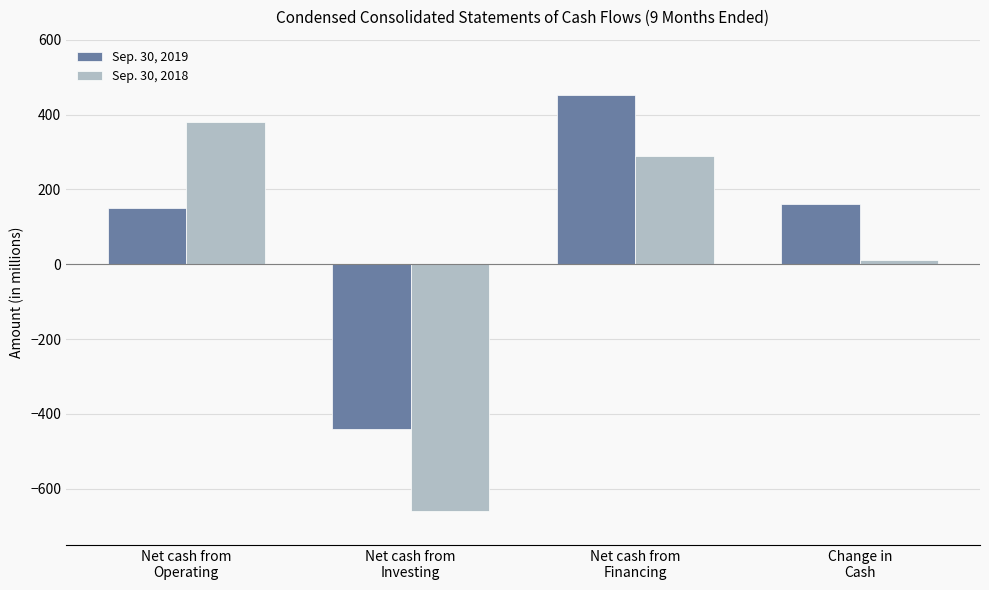

What position from the left is Net cash from
Financing?

3